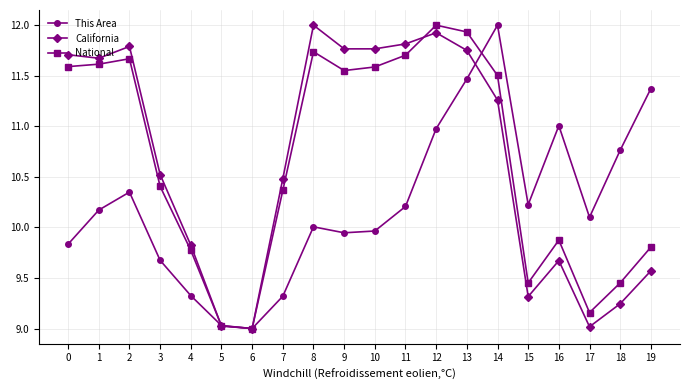

True or false: This Area has more than 1 interior local peaks.

True